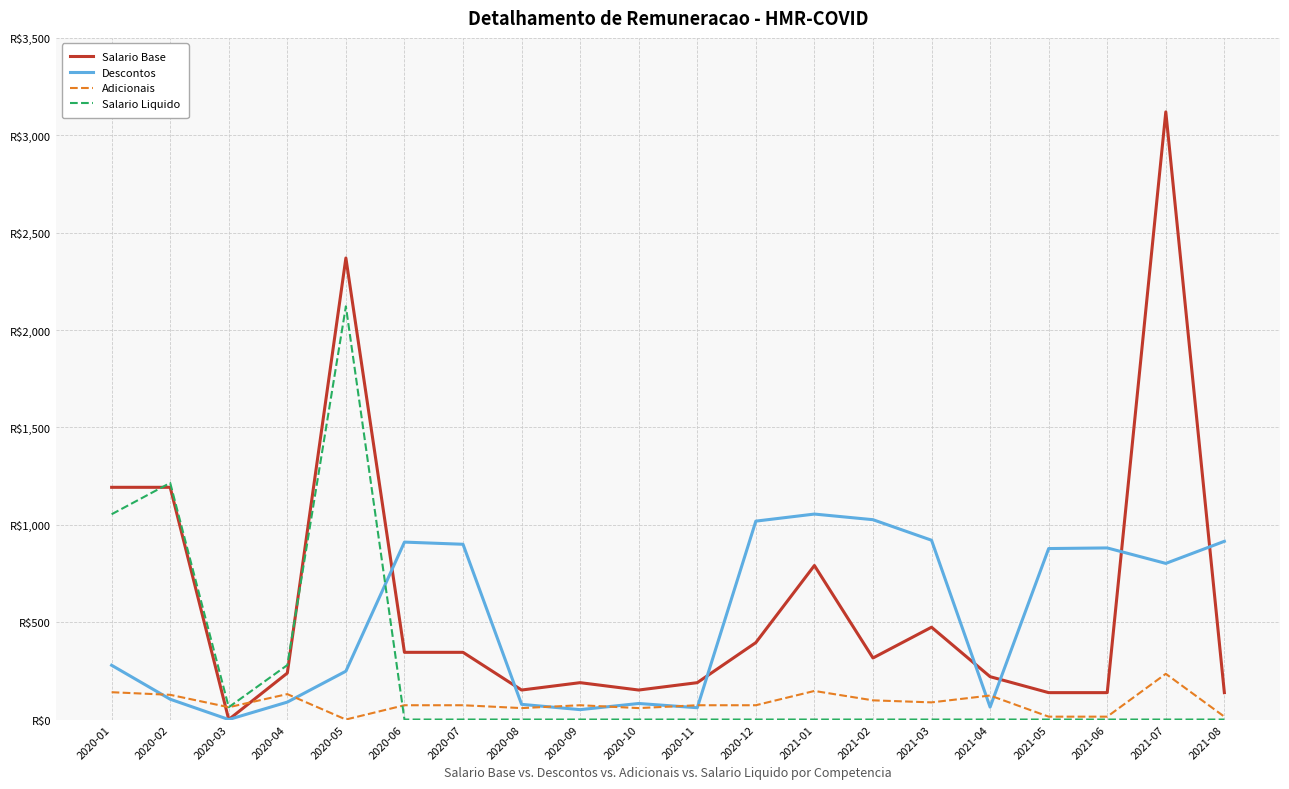

What is the sum of all Salario Liquido values?

4733.2